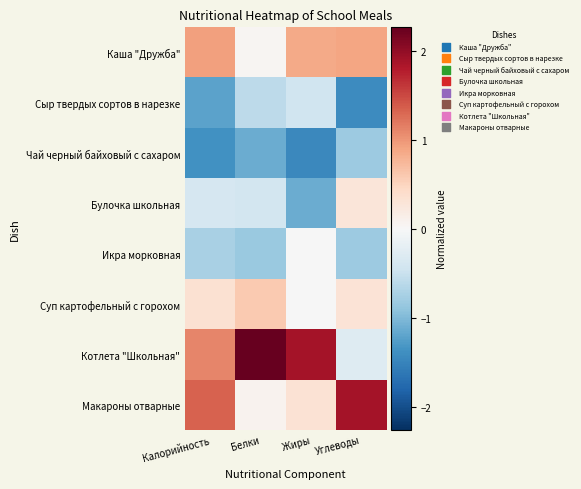

At which category is the sum across all series the highest?

Калорийность